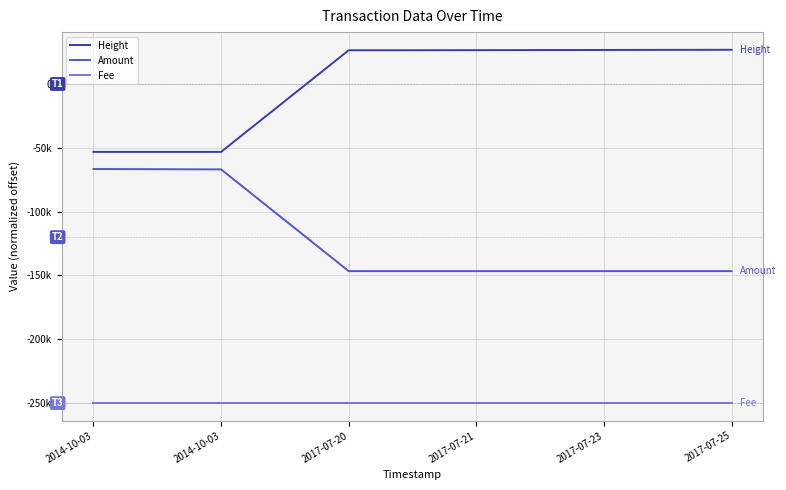

Is this an area chart (filled region under the line)?

No